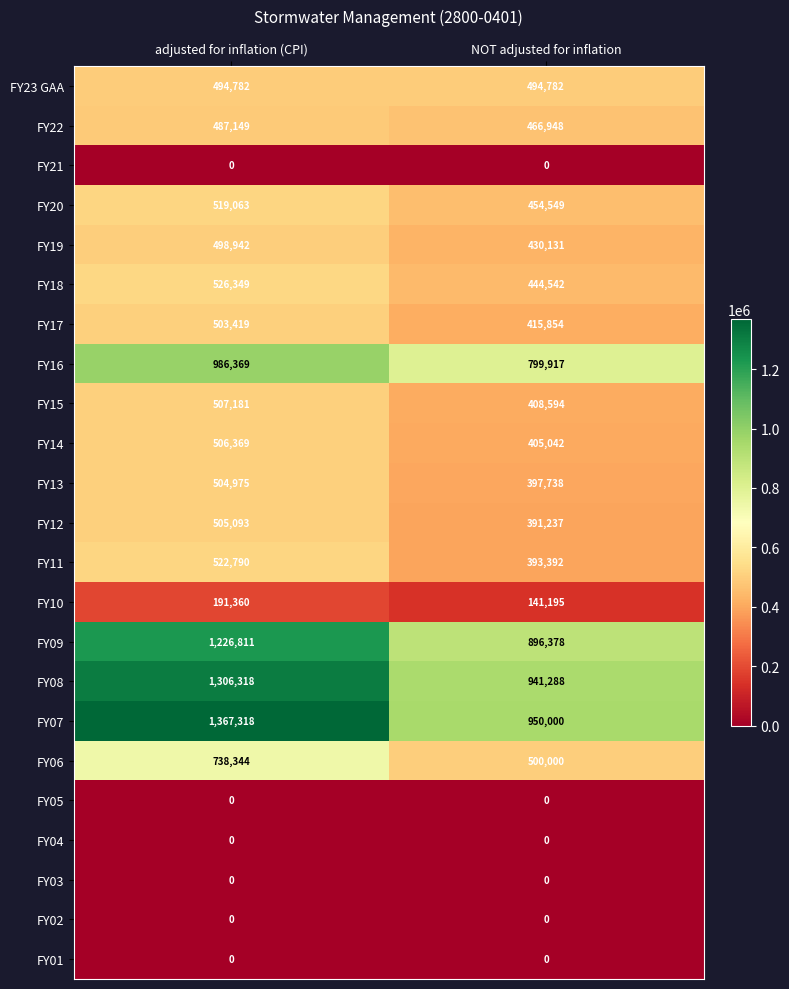

Which series has the widest spread of values?

FY07